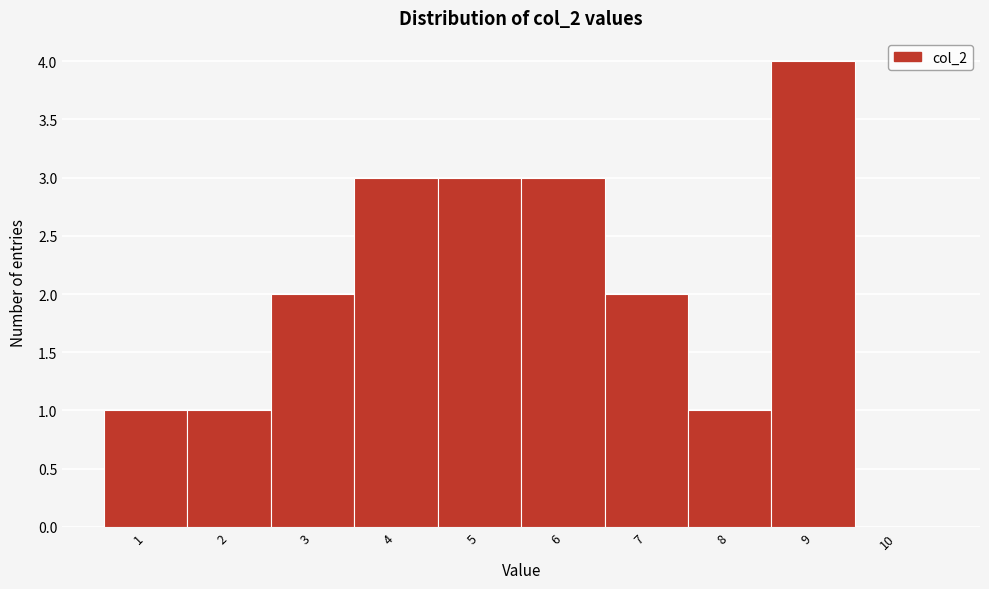

Reading left to right, transcribe all the data shown in this chart.

1=1	2=1	3=2	4=3	5=3	6=3	7=2	8=1	9=4	10=0